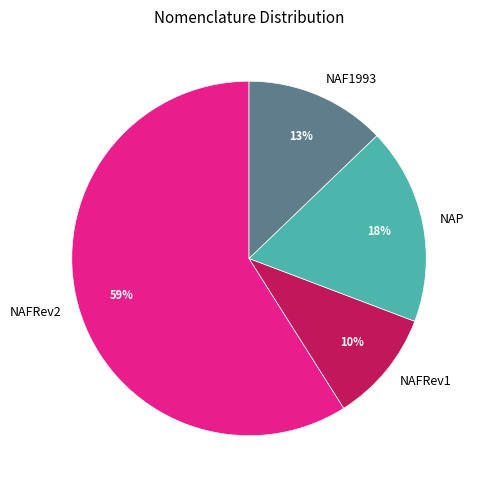

What is the smallest slice in the pie chart?

NAFRev1